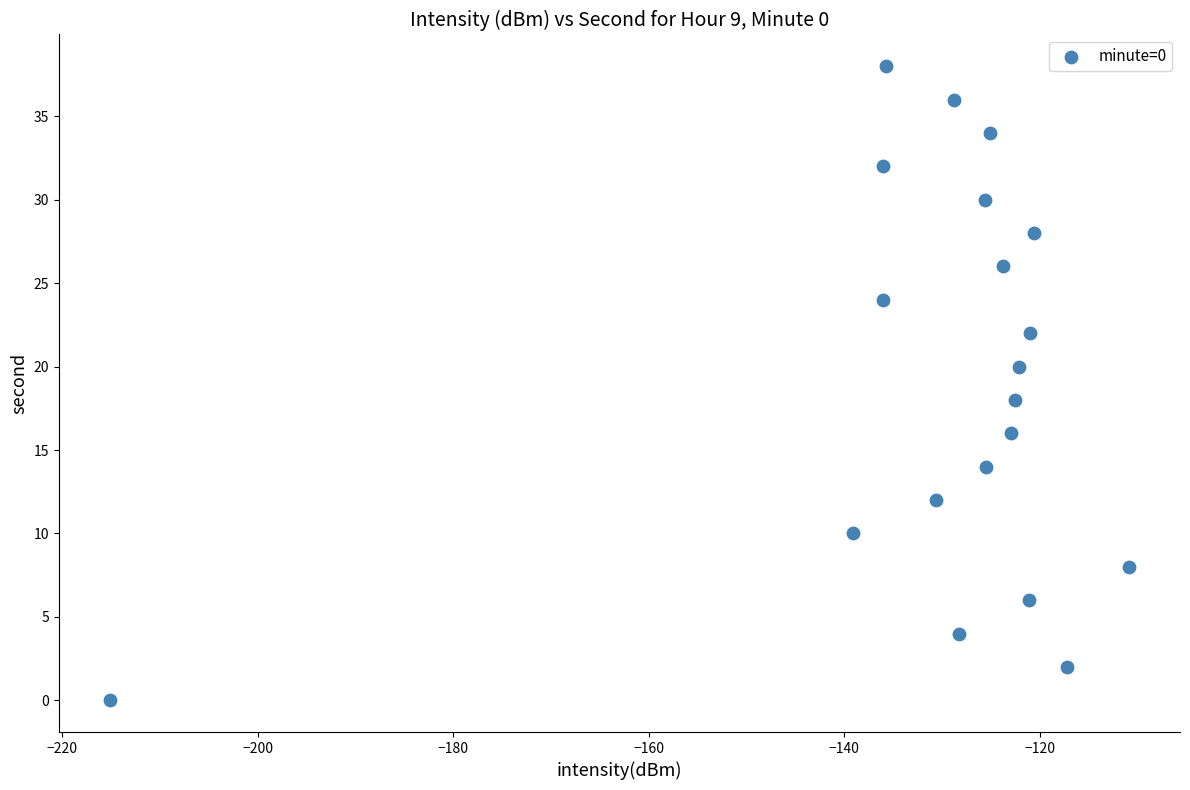

What is the range of Y values (max minus min)?

38